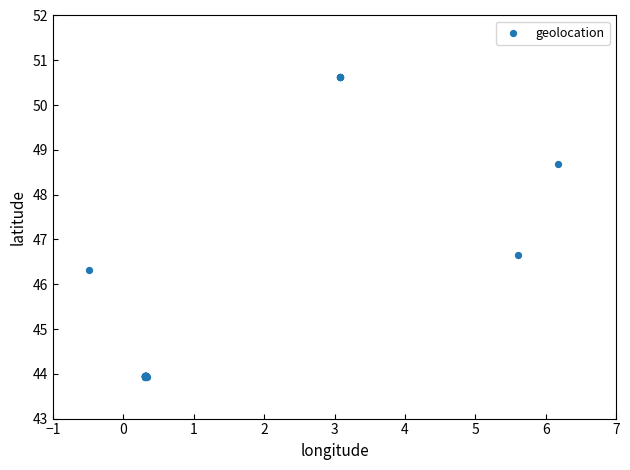

What Y value in the scatter plot is closest to 47?

46.6